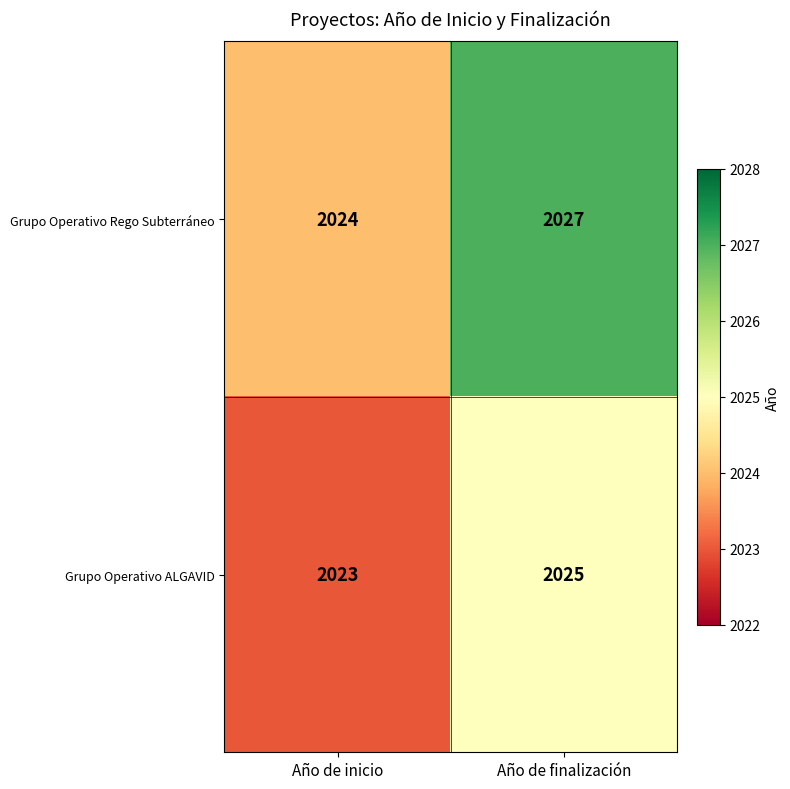

Between Año de inicio and Año de finalización, which series saw the biggest shift?

Grupo Operativo Rego Subterráneo